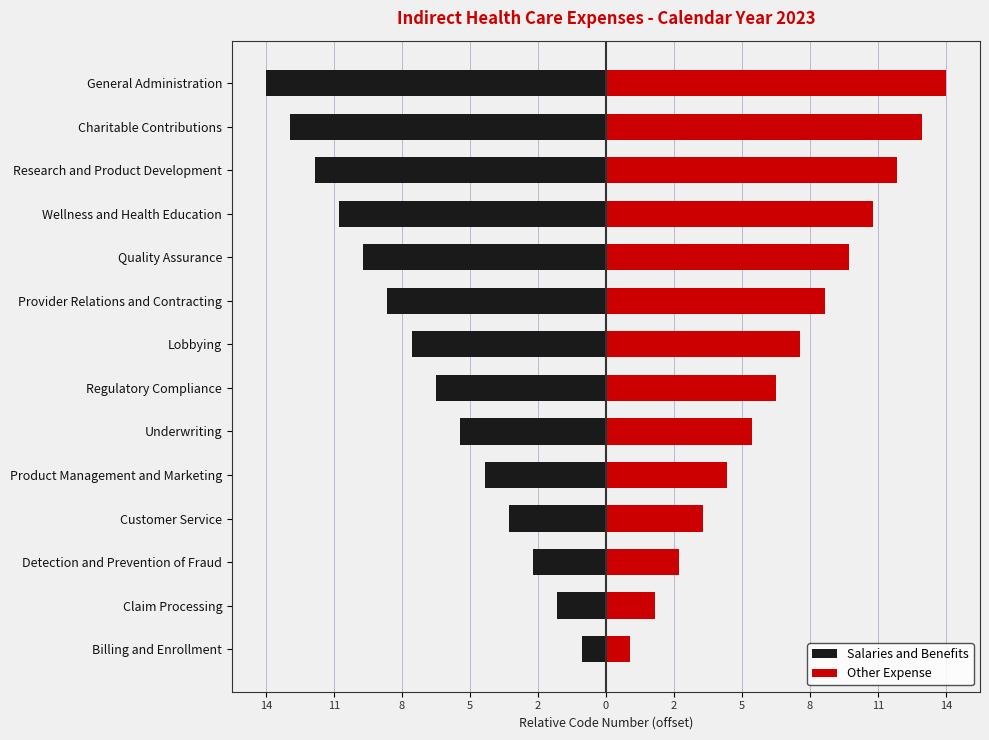

What is the spread (max minus min) of values at 14?

2